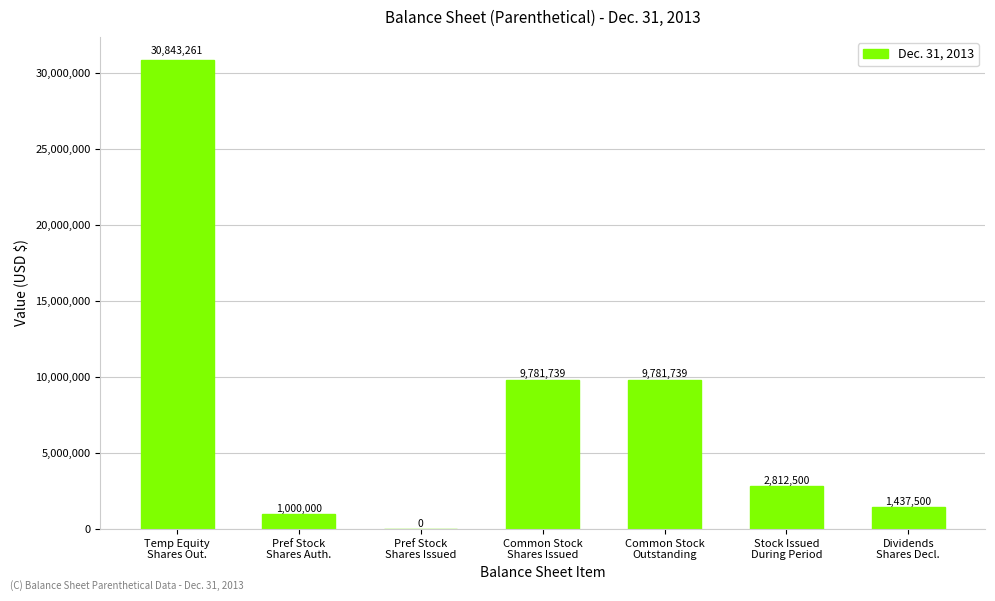

True or false: the data shows 16964982 at Common Stock
Outstanding.

False